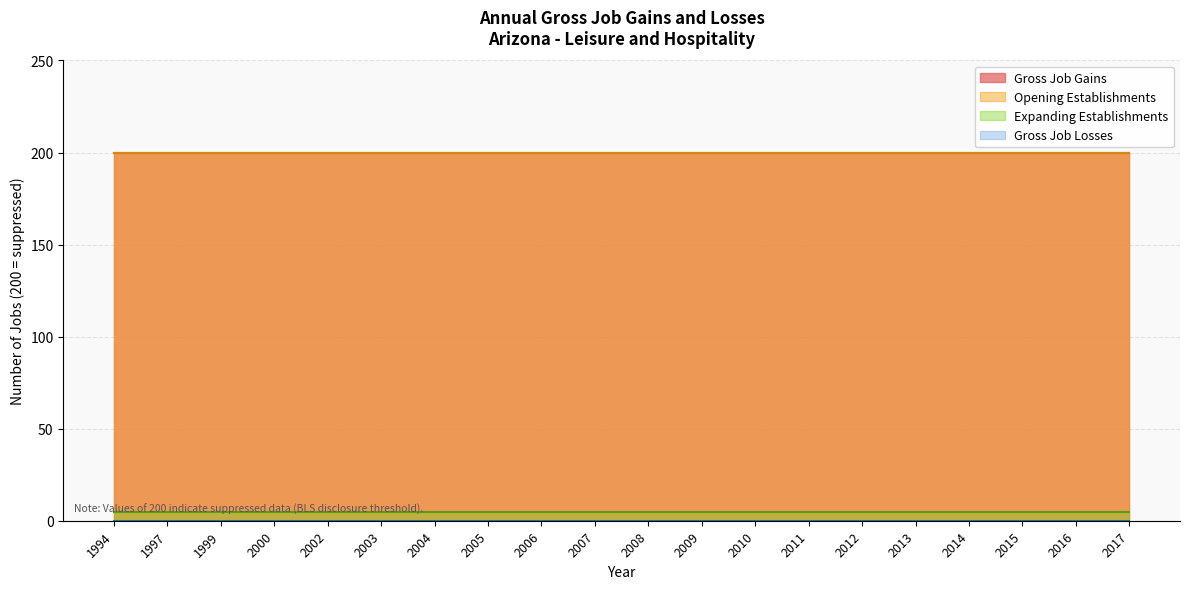

What is the average value of the Gross Job Gains series?

200